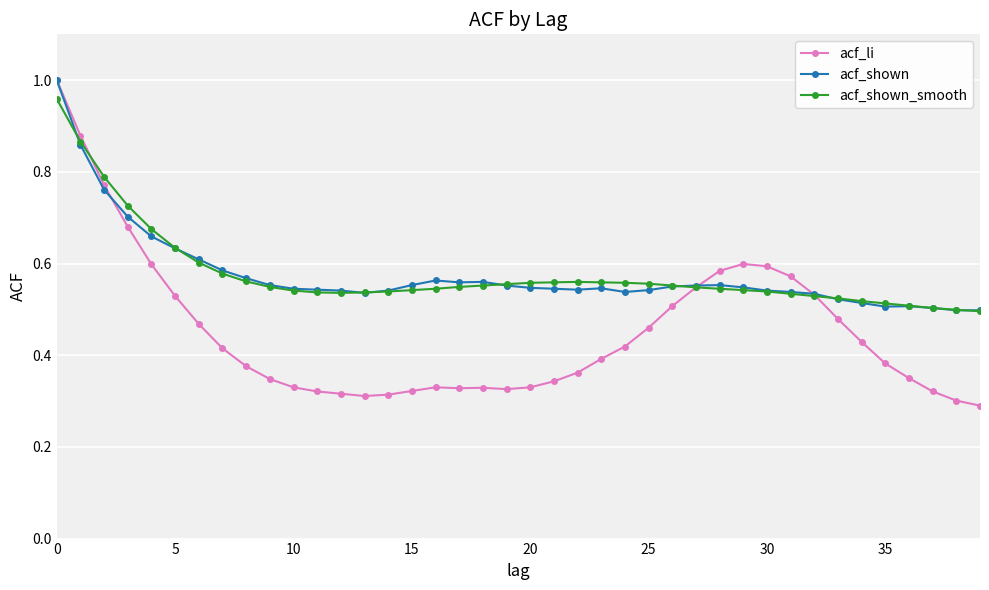

Count the acf_shown values in the range 0 to 1.

40